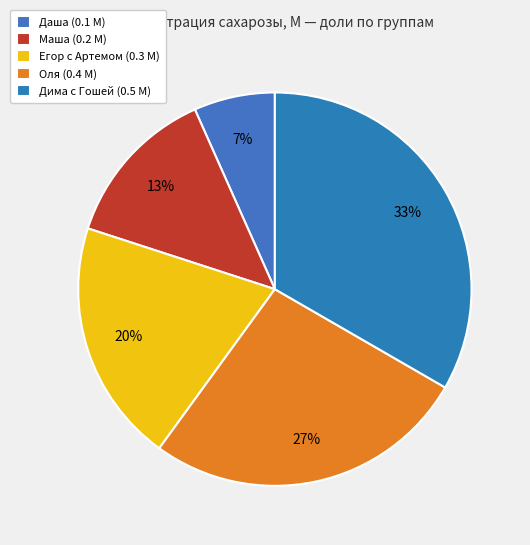

What is the total percentage of Даша (0.1 М) and Маша (0.2 М)?

20.0%